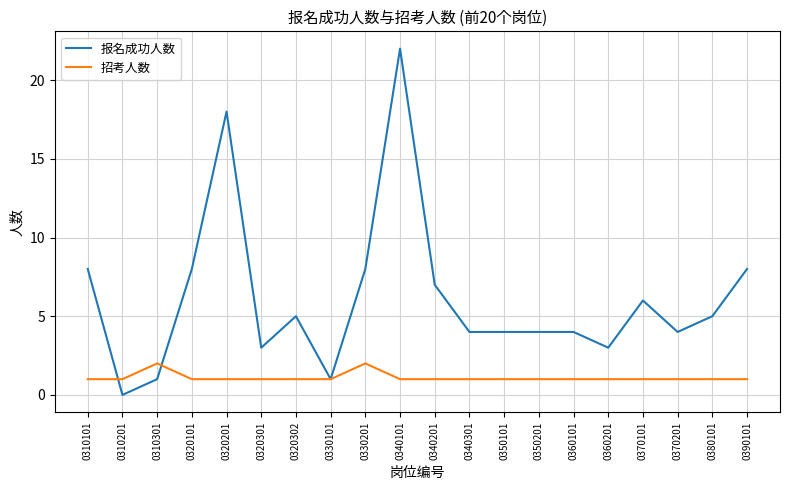

True or false: 招考人数 has more than 1 interior local peaks.

True